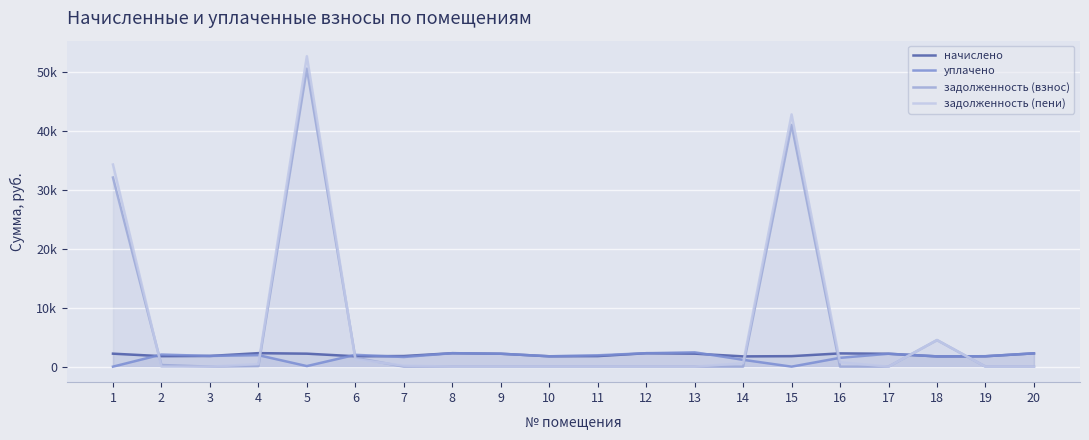

How many distinct data groups are displayed?

4